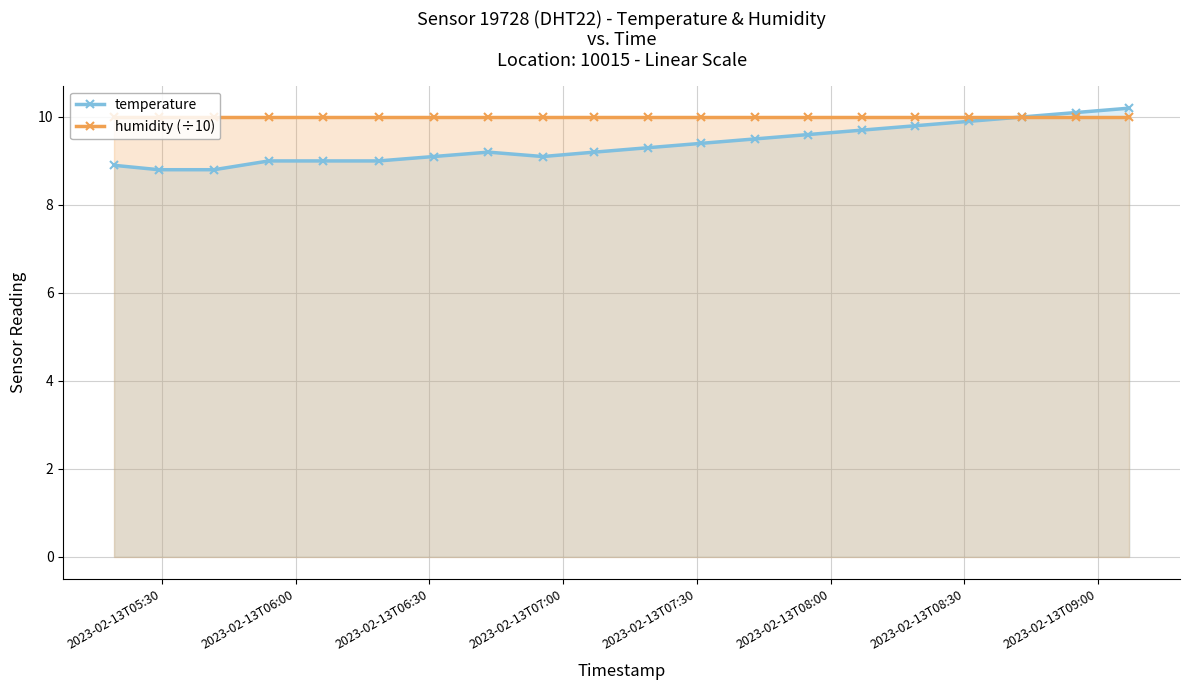

What is the maximum value for humidity (÷10)?

10.0